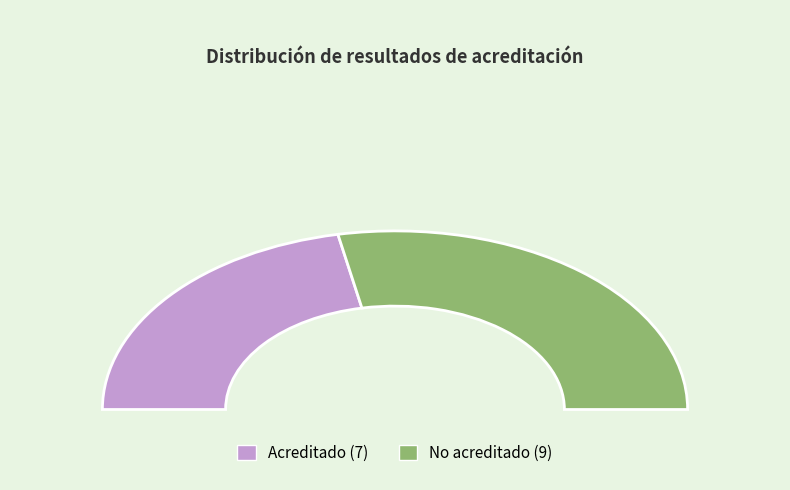

What is the change in value from Acreditado to No acreditado?

+2